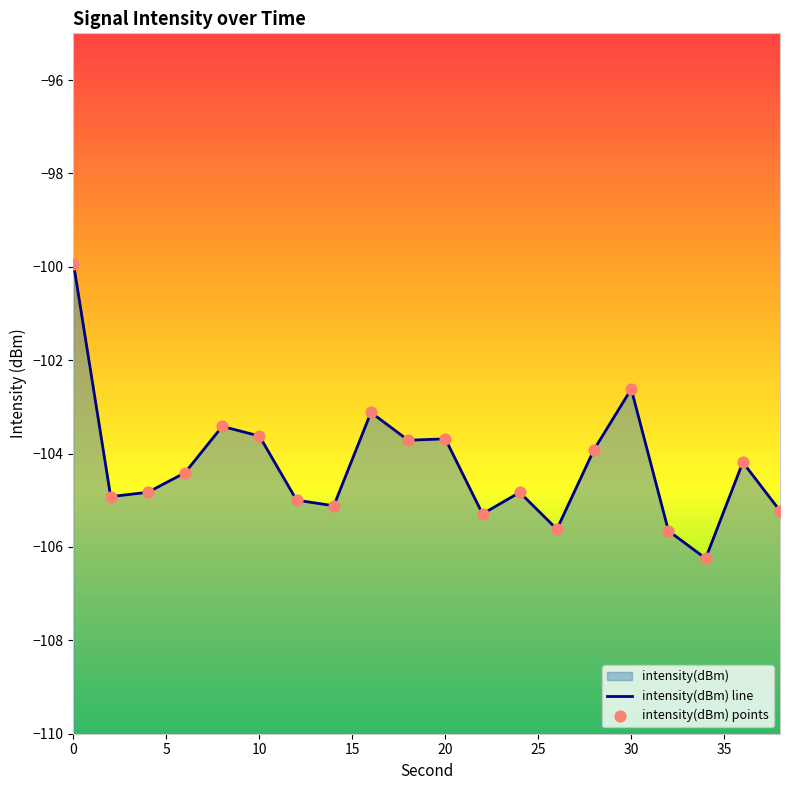

What is the total value across all series at 20?

-206.8